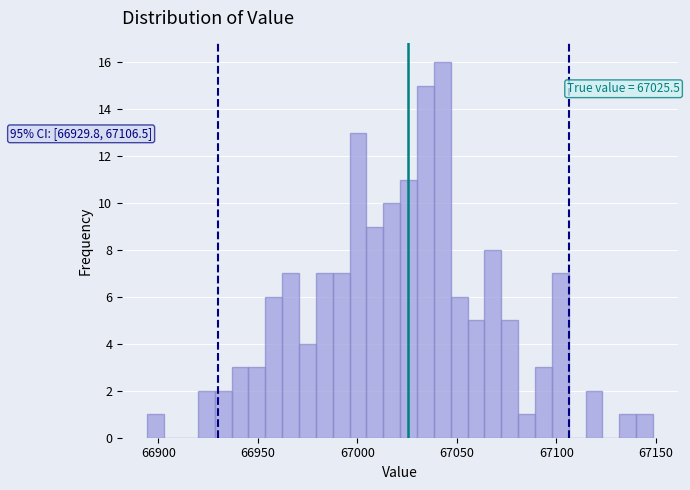

Around what value on the x-axis is the tallest bar? Give the approximate position of its centre, as read against the axis.

67045